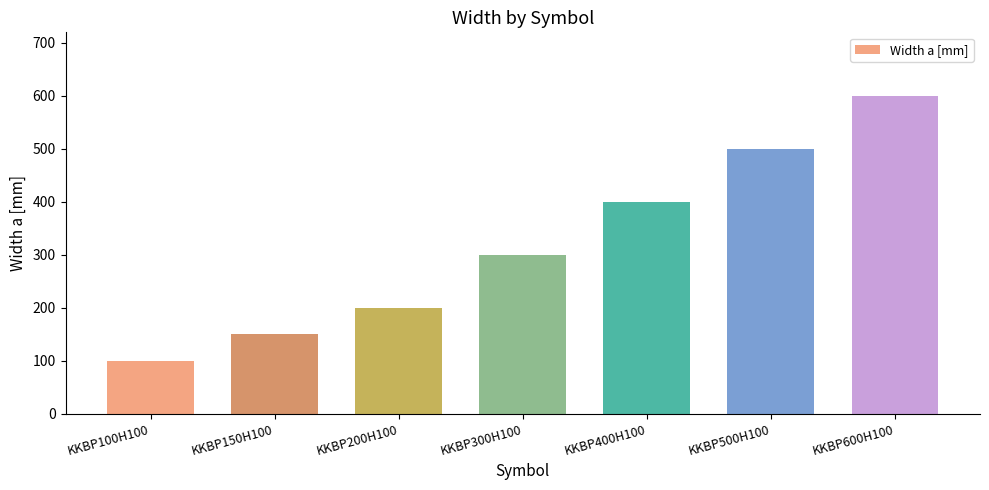

What is the value of the 7th bar from the left?

600